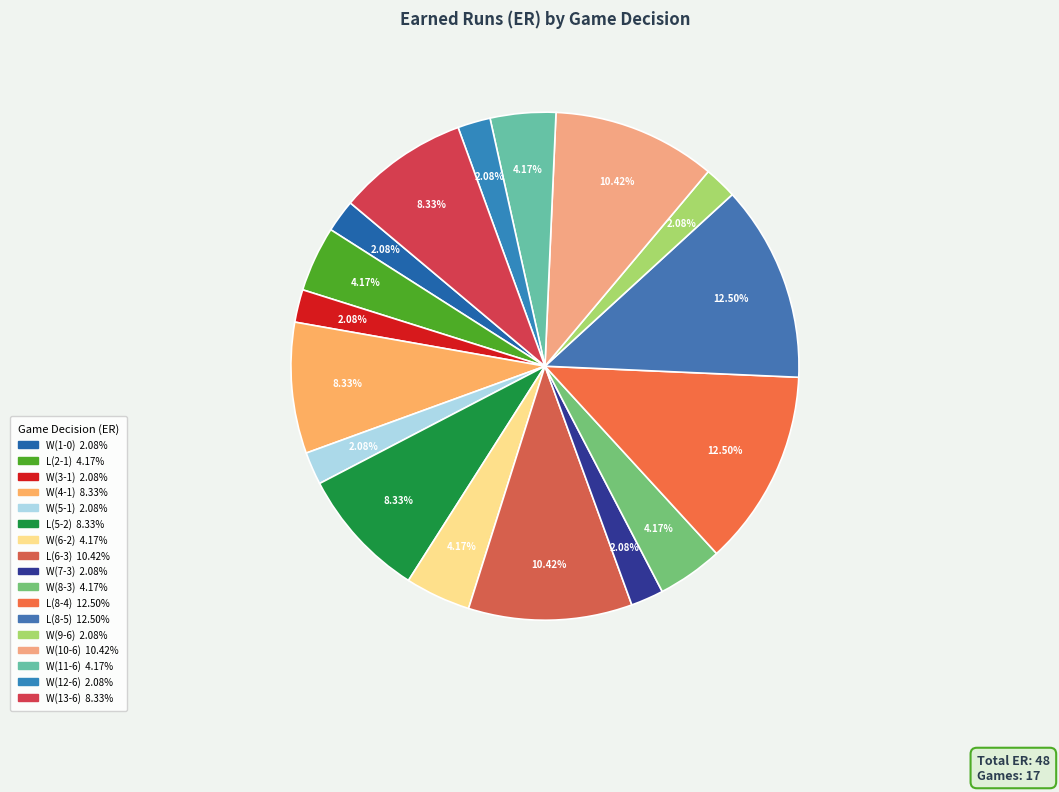

Is there a majority slice in this chart?

No